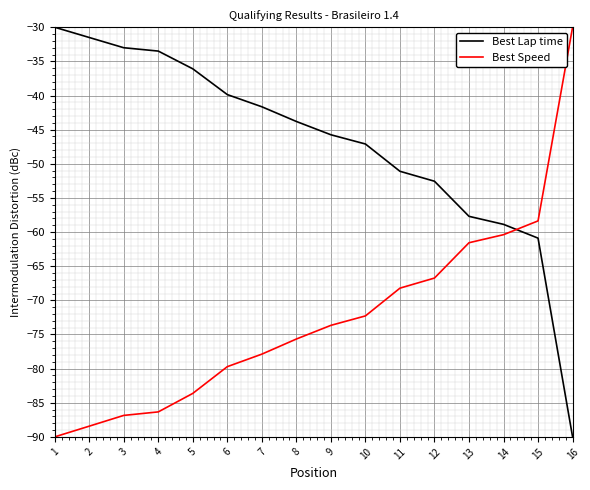

Is it true that Best Speed equals -56.7 at 2?

False